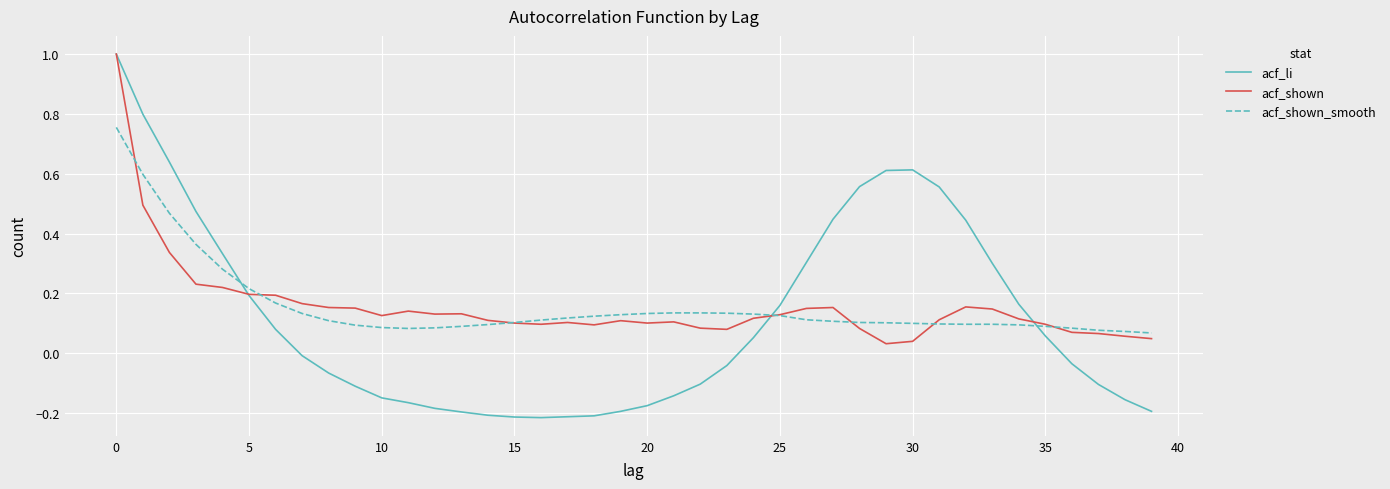

What is the greatest value displayed?

1.0